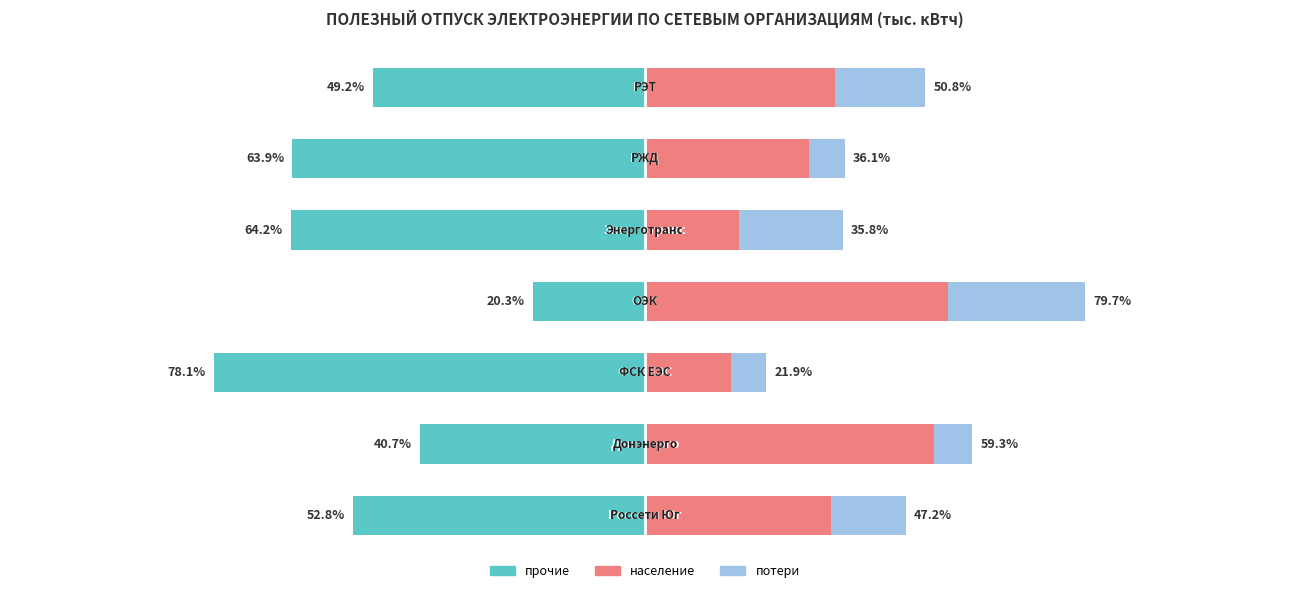

What is the sum of all потери values?

93.0